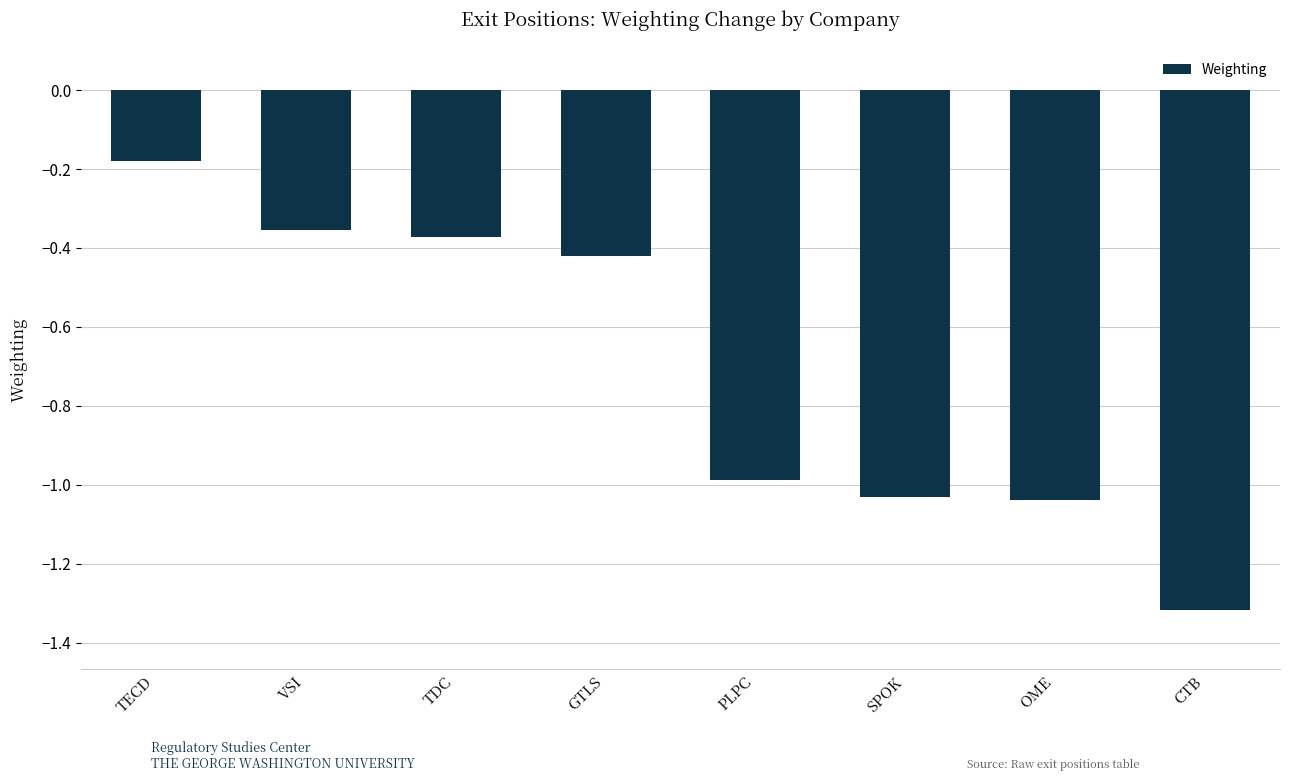

What is the label of the 6th bar from the left?

SPOK